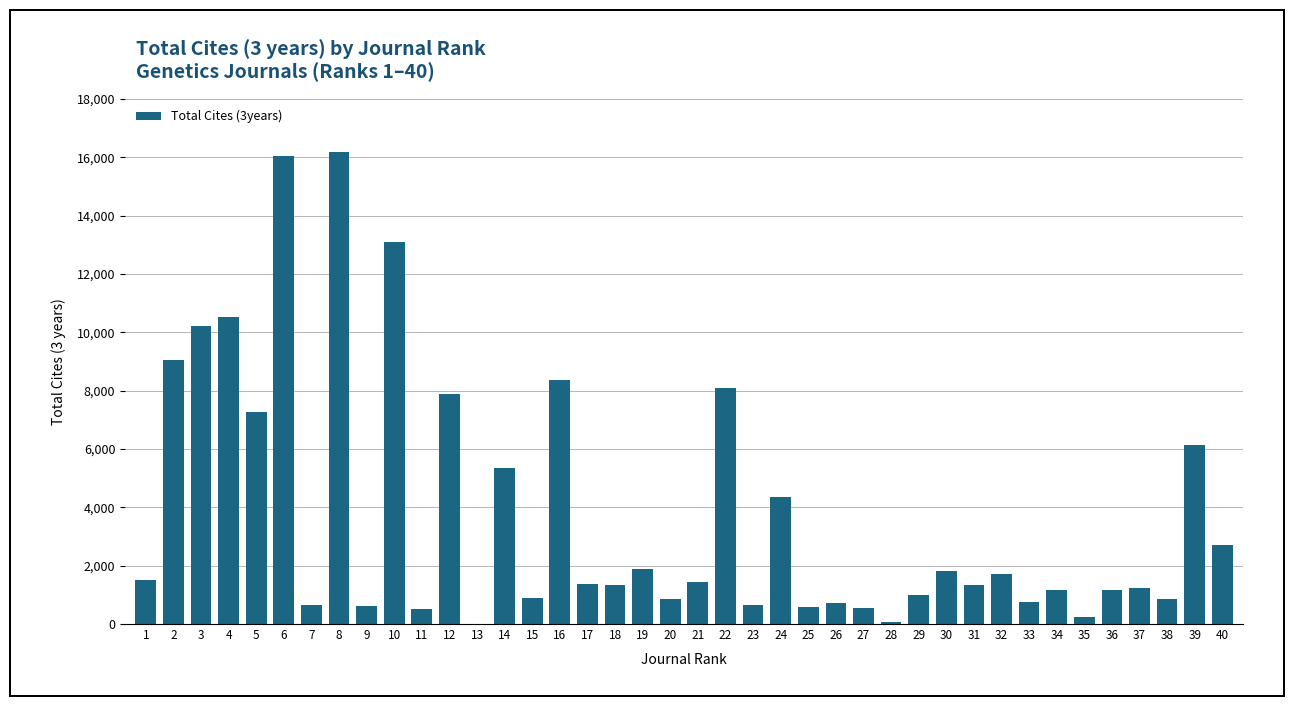

Is it true that the value at 36 is 565?

False